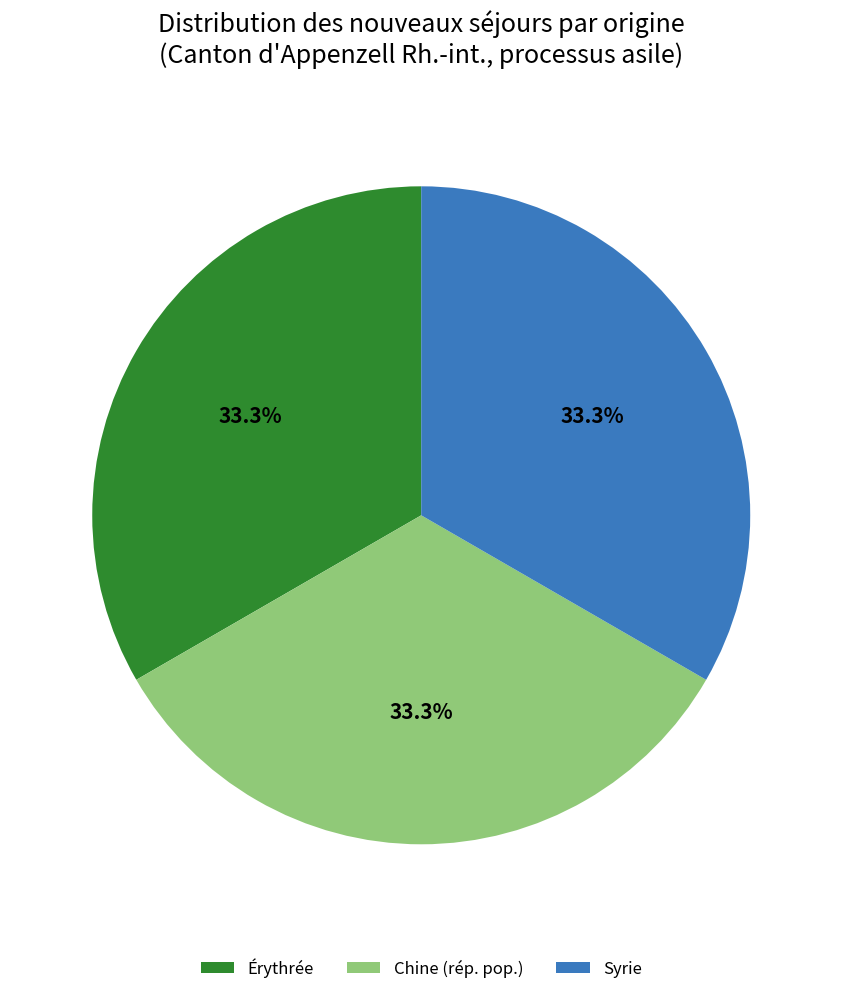

Is Chine (rép. pop.) the majority of the pie?

No